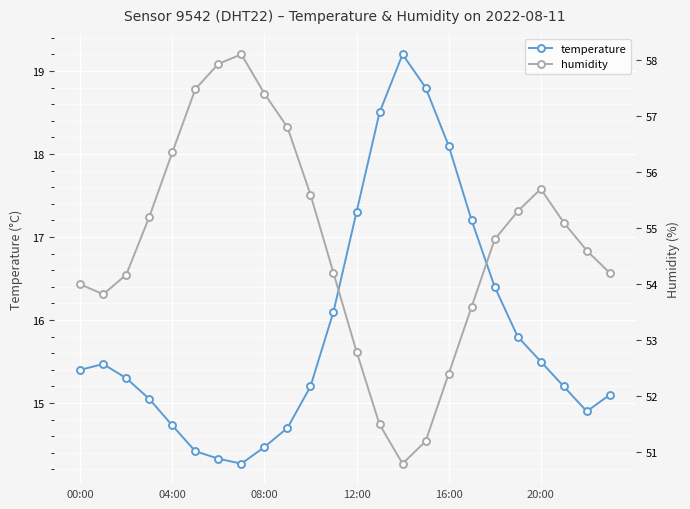

True or false: temperature and humidity intersect in this chart.

False